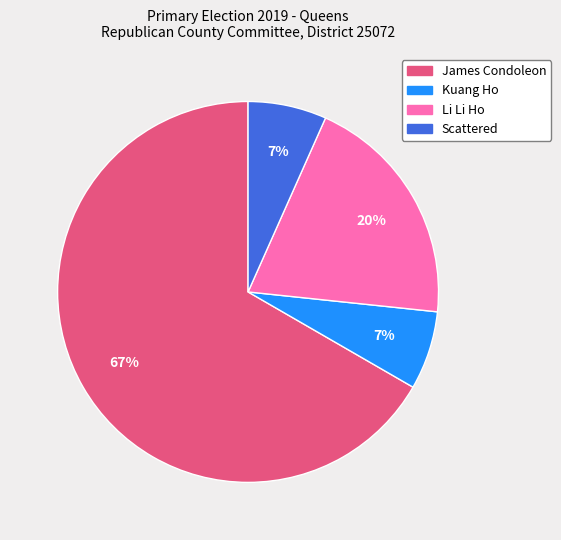

What is the largest slice in the pie chart?

James Condoleon